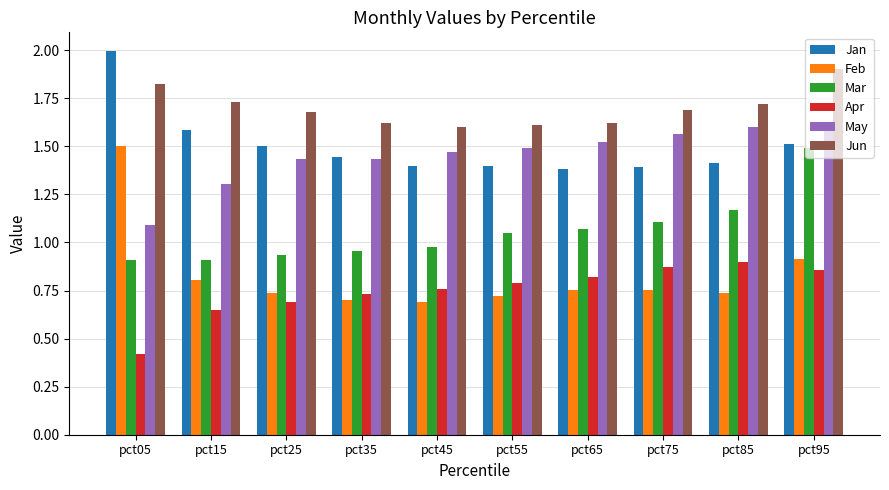

How many groups of bars are there?

10